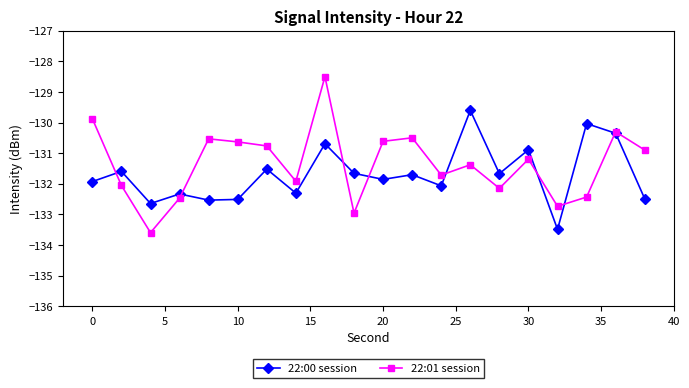

What are all the series names shown in the legend?

22:00 session, 22:01 session